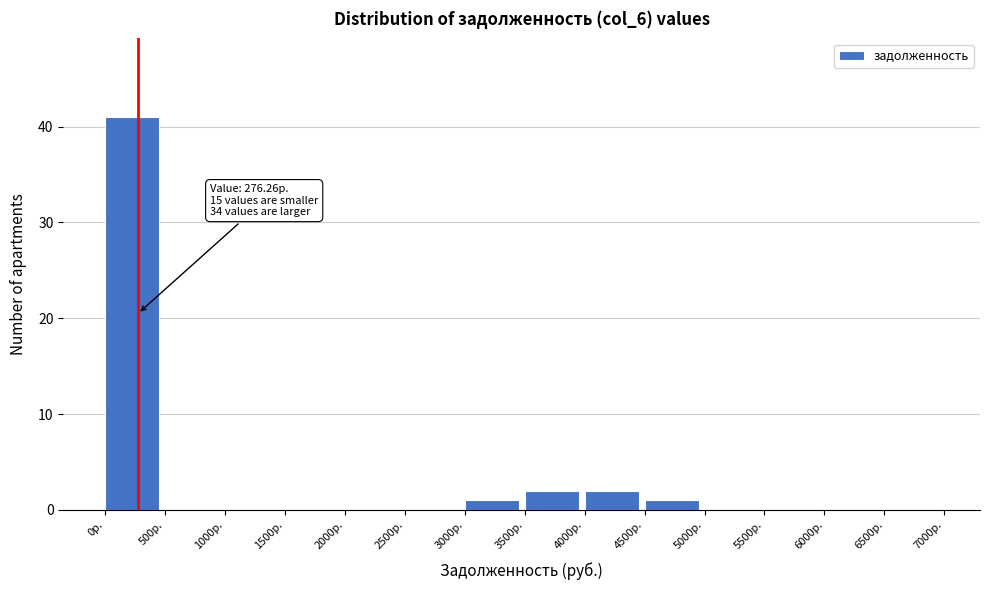

Which range on the x-axis has the tallest bar?

0 to 500